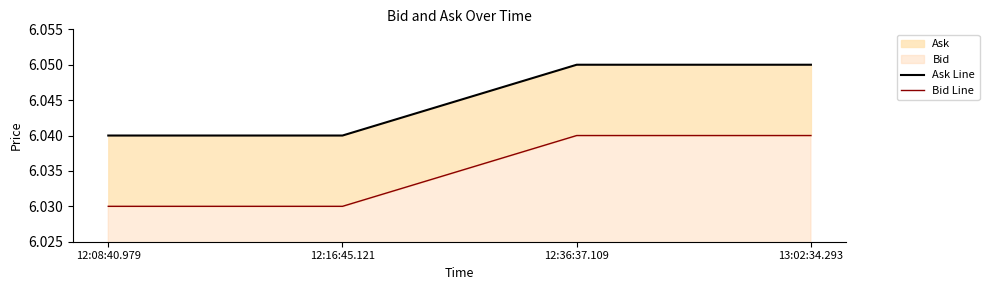

What is the label of the 3rd point from the right?

12:16:45.121